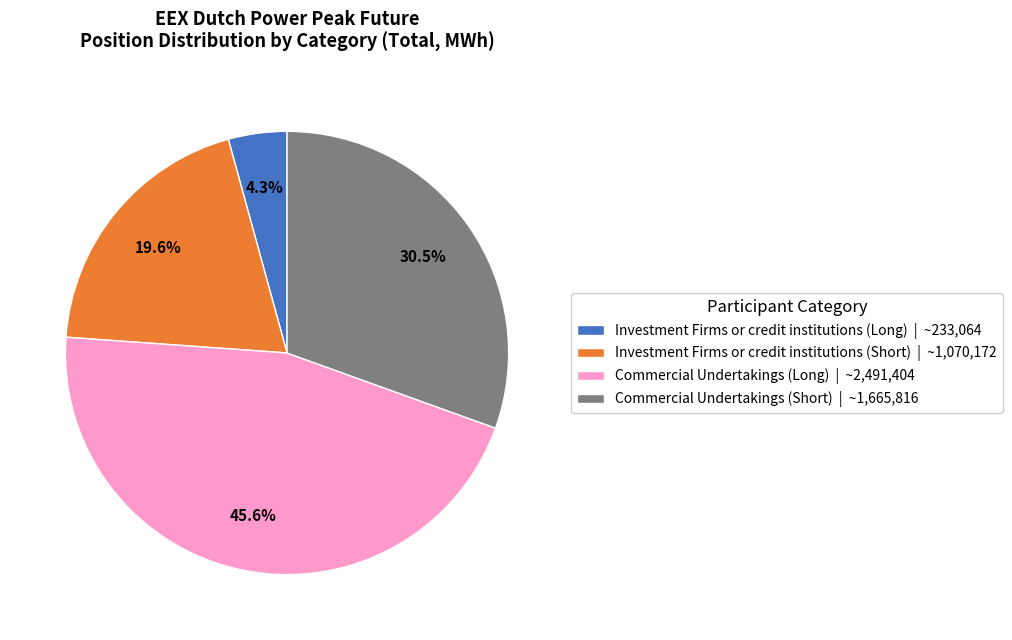

Is there any slice that represents more than half of the pie?

No